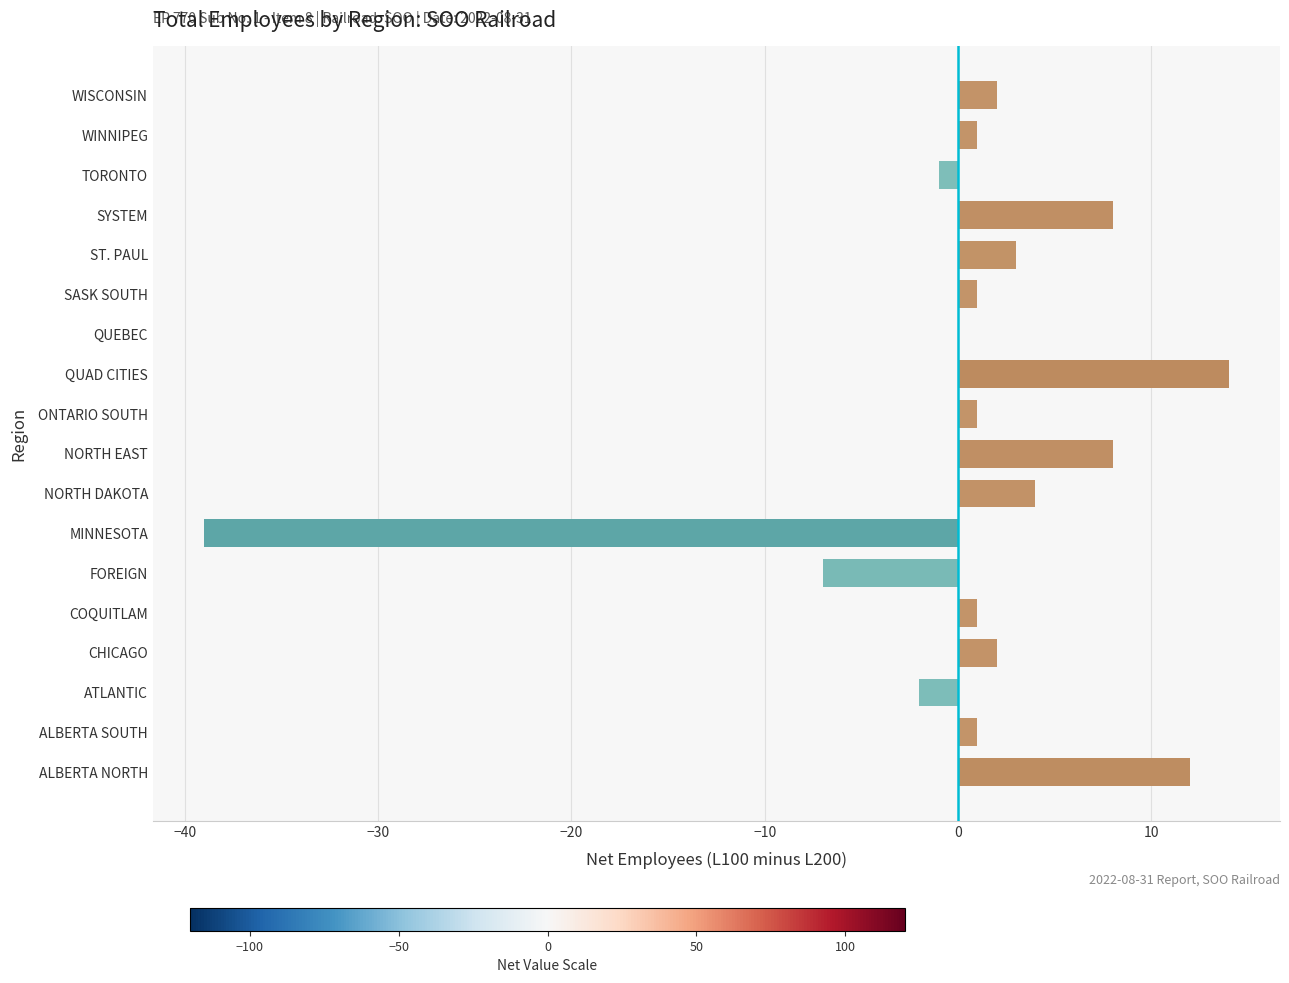

What is the ratio of the value at QUAD CITIES to the value at ST. PAUL?

4.7